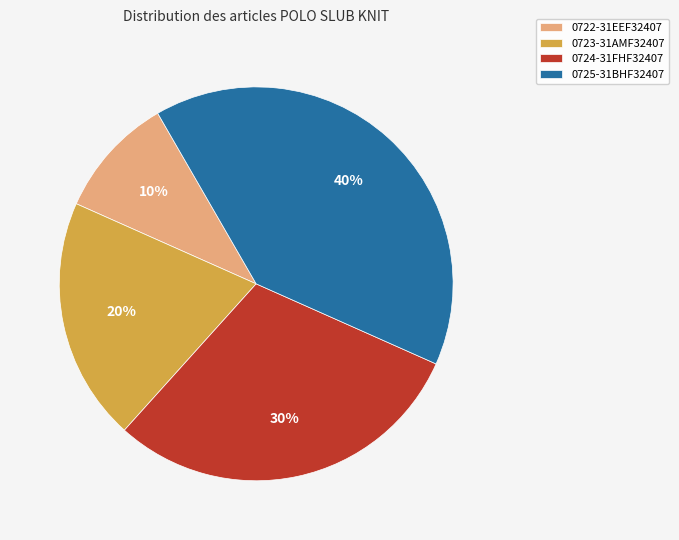

To the nearest percent, what percentage of the pie is 0724-31FHF32407?

30%